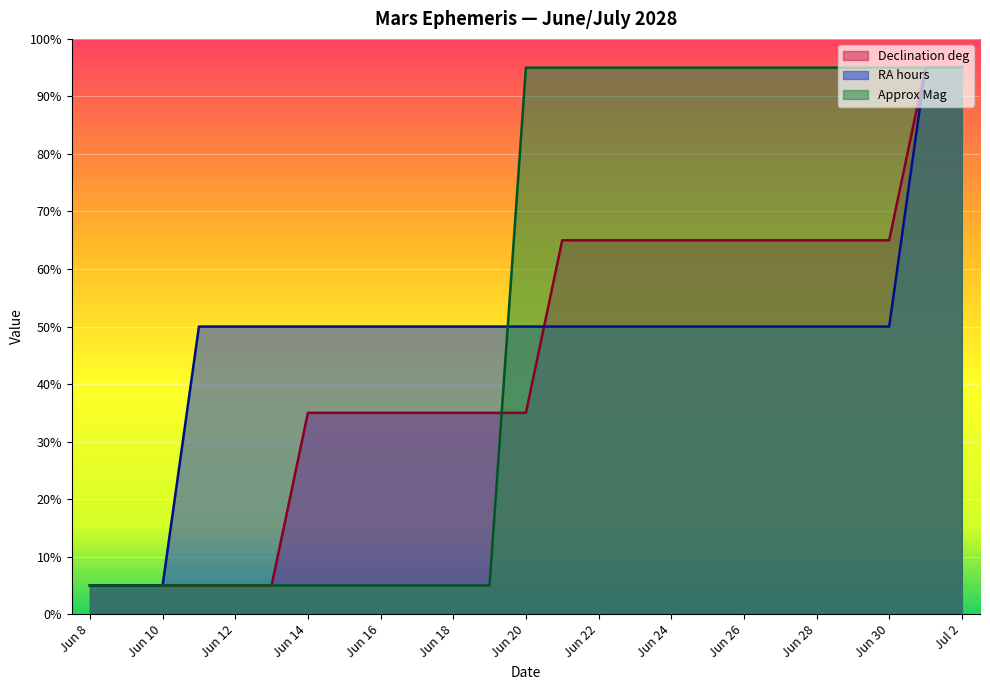

The RA hours series shows 68 at Jun 27. True or false?

False